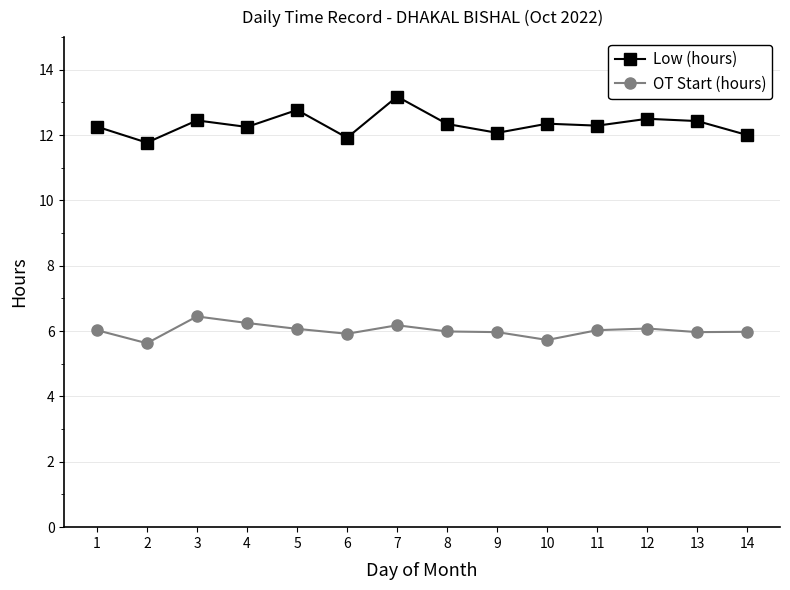

What is the average value of the OT Start (hours) series?

6.0